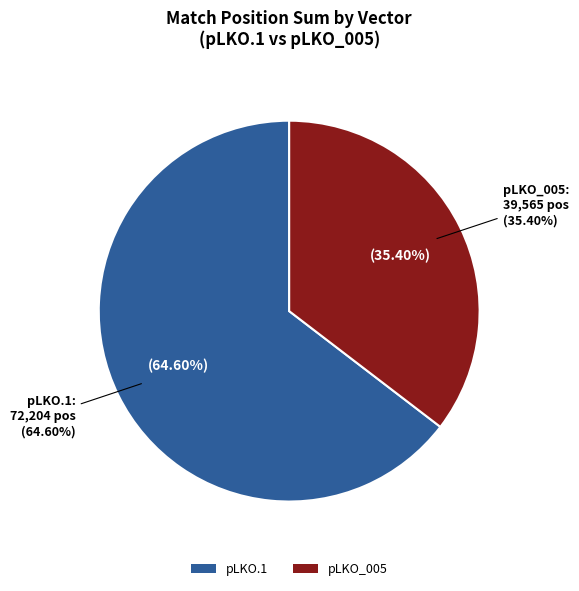

Which has a higher value, pLKO.1 or pLKO_005?

pLKO.1